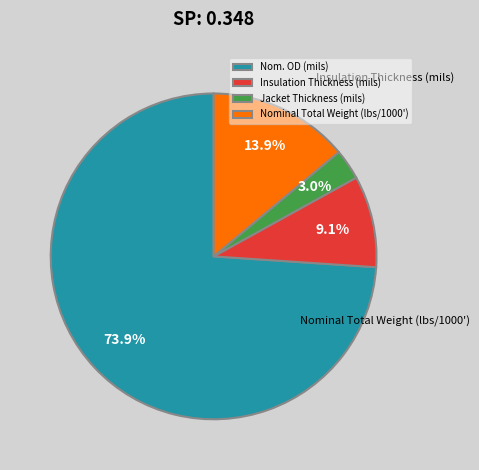

To the nearest percent, what percentage of the pie is Jacket Thickness (mils)?

3%